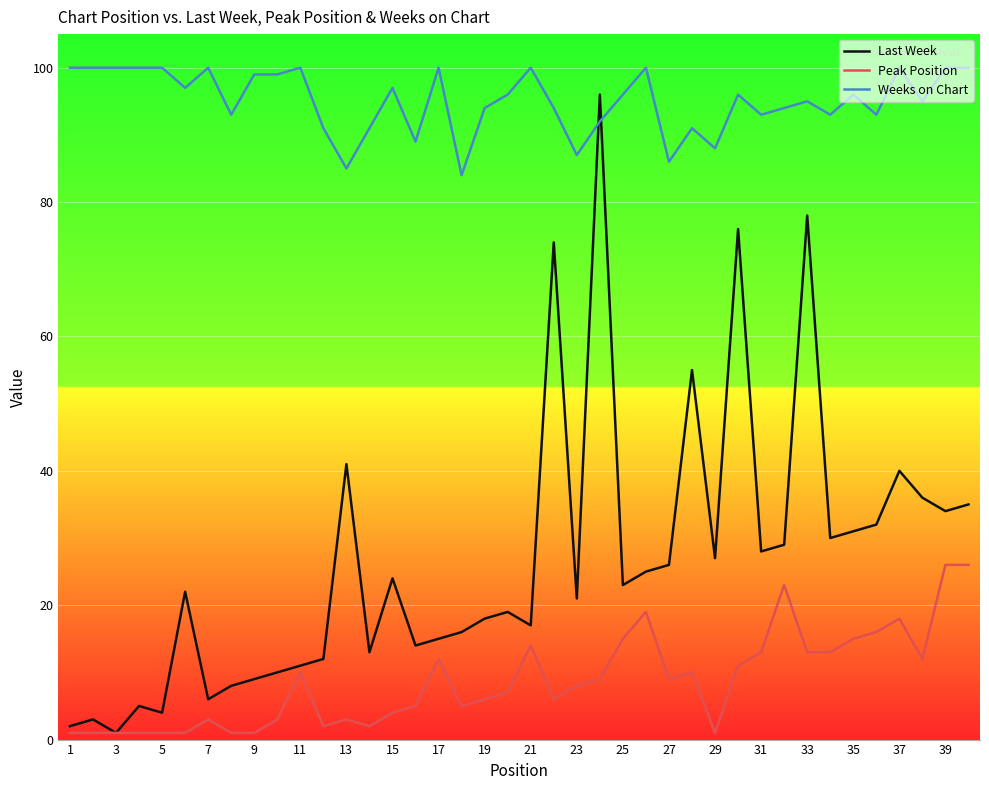

What is the greatest value displayed?

100